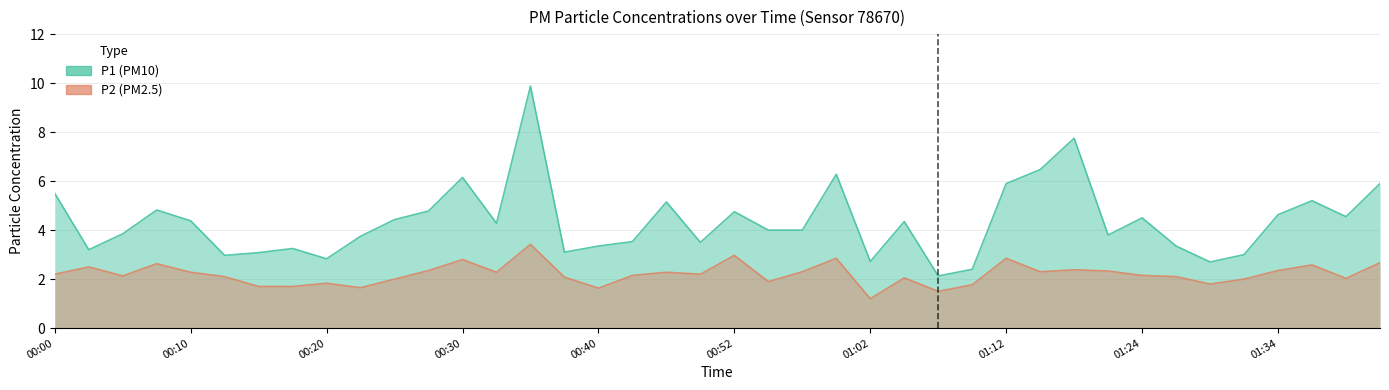

How many data points in P2 are above 2?

28